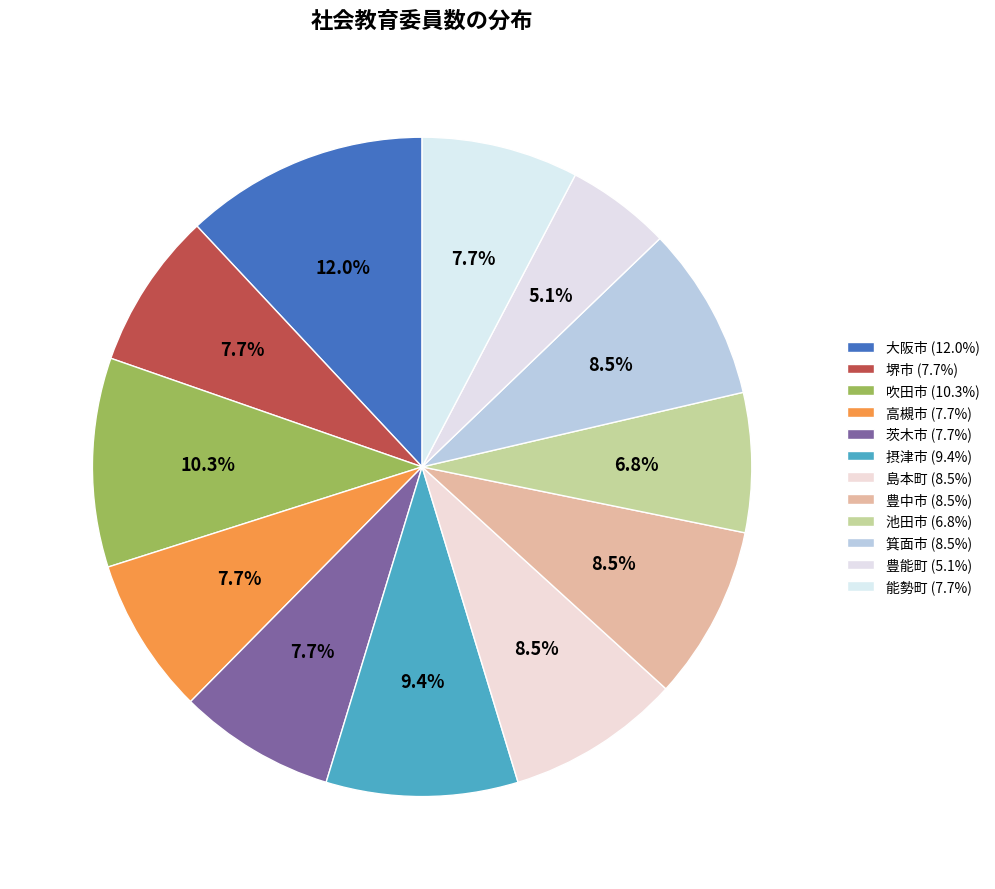

Rank the categories by value from highest to lowest.

大阪市, 吹田市, 摂津市, 島本町, 豊中市, 箕面市, 堺市, 高槻市, 茨木市, 能勢町, 池田市, 豊能町